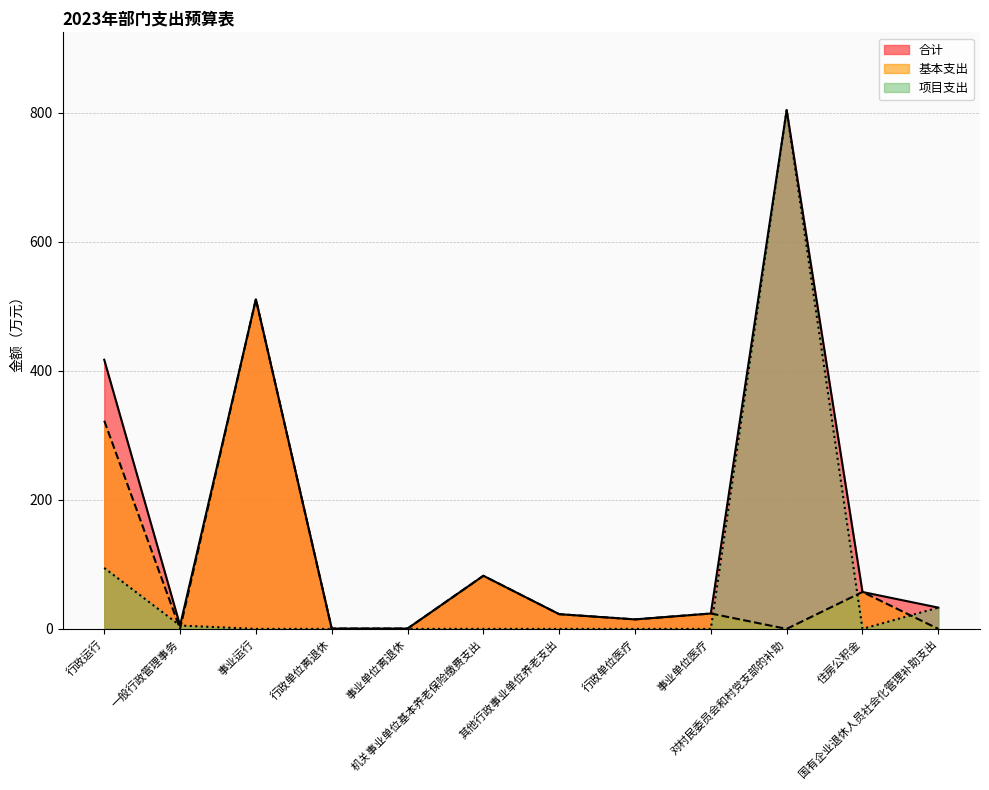

What is the label of the 9th point from the left?

事业单位医疗